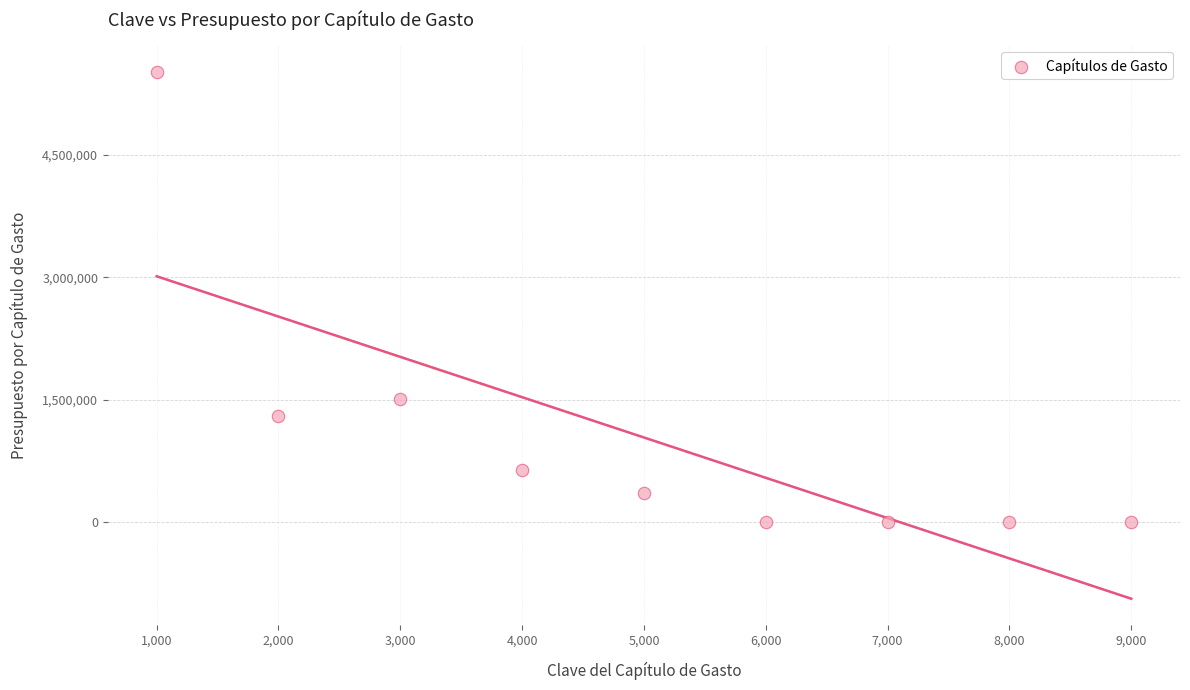

What is the average Y value?

1036289